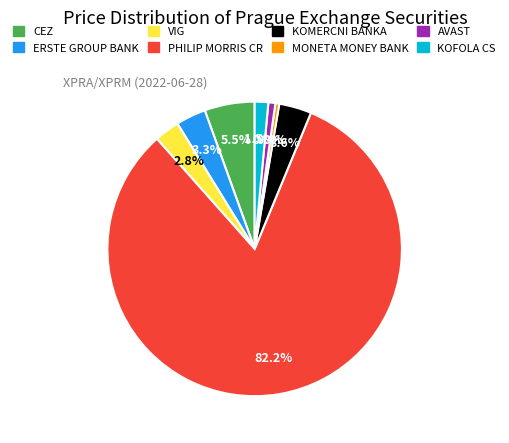

Is it true that PHILIP MORRIS CR is 72% of the pie?

False